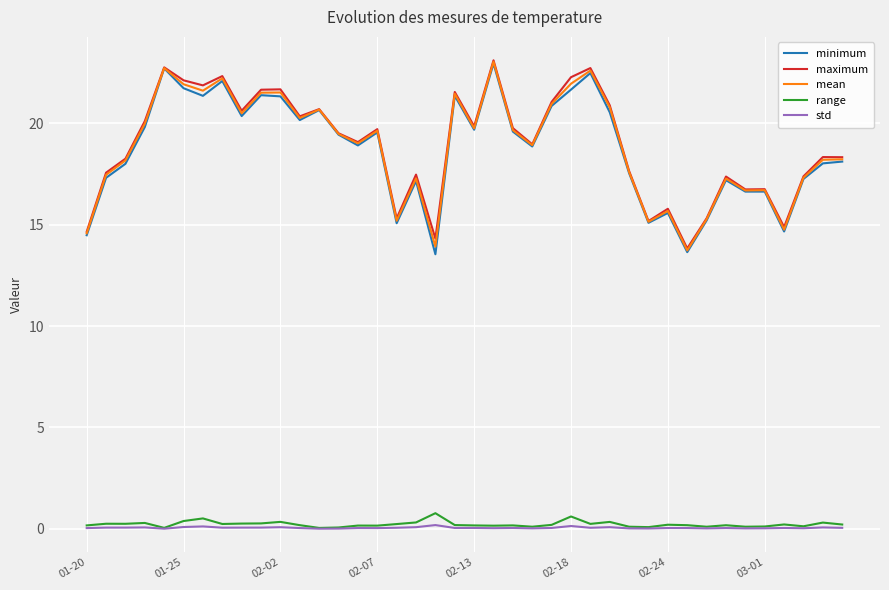

True or false: std and mean cross at least once.

False